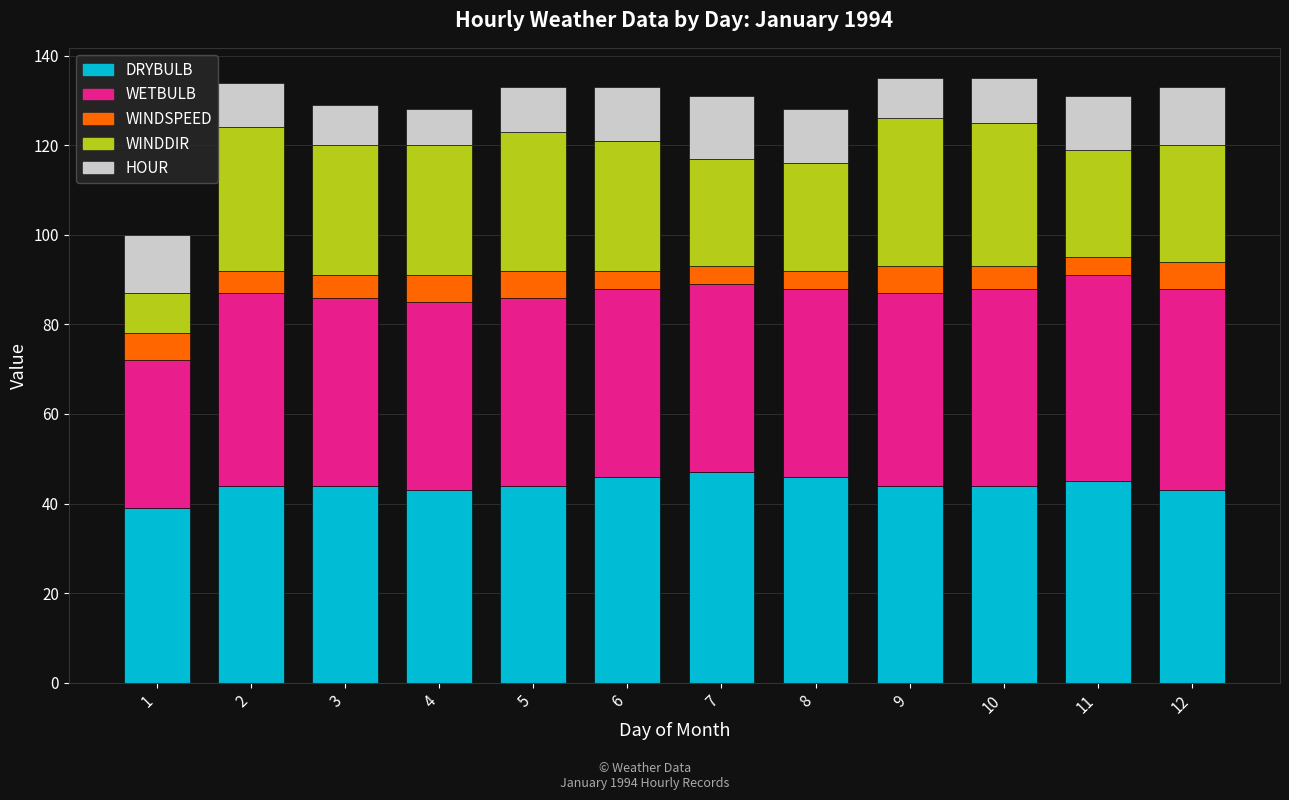

Are the bars horizontal?

No